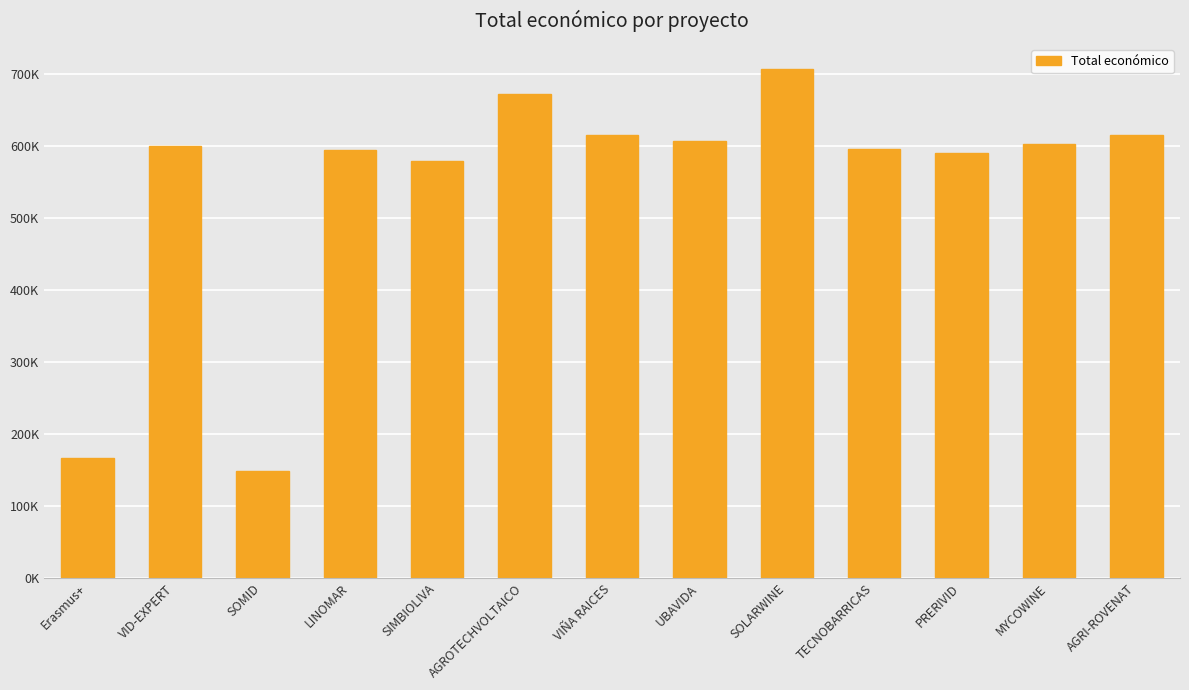

What is the difference between the values at VIÑA RAICES and LINOMAR?

19734